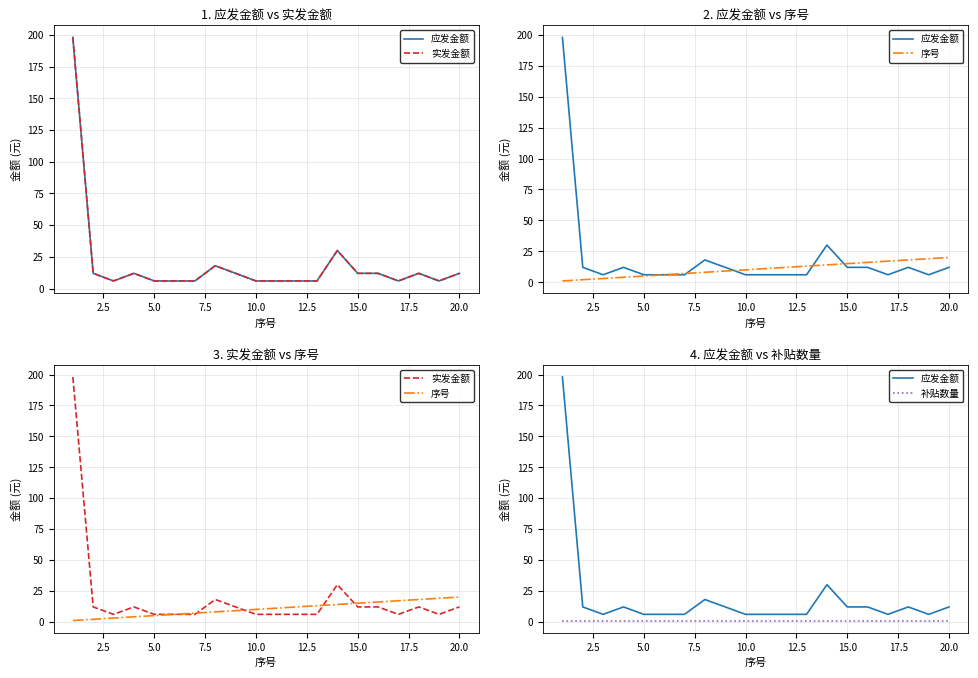

What is the difference between the maximum and second lowest values in the 应发金额 series?

192